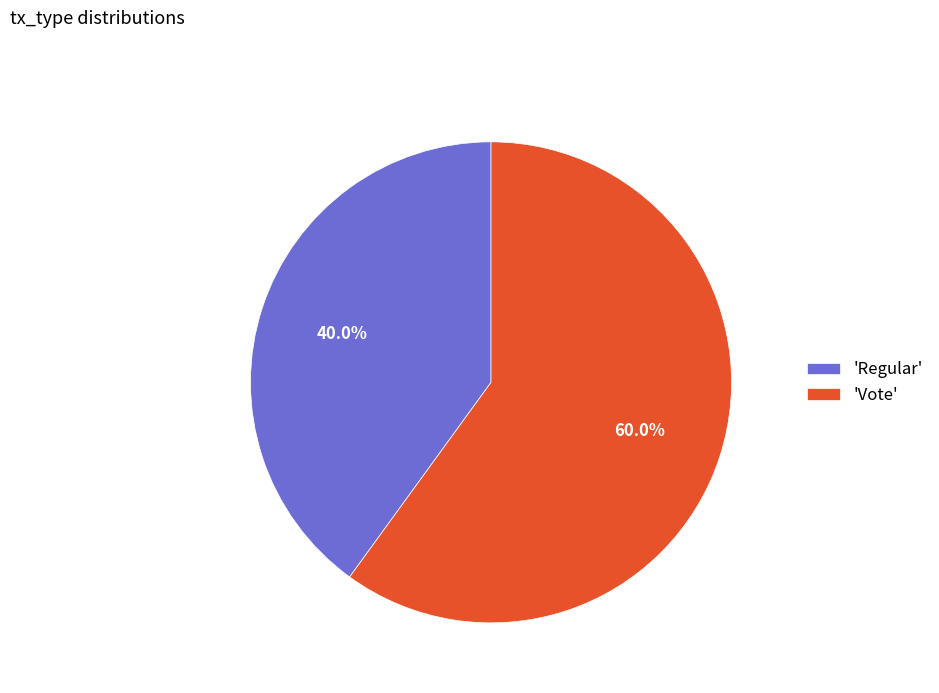

How many segments does this pie chart have?

2